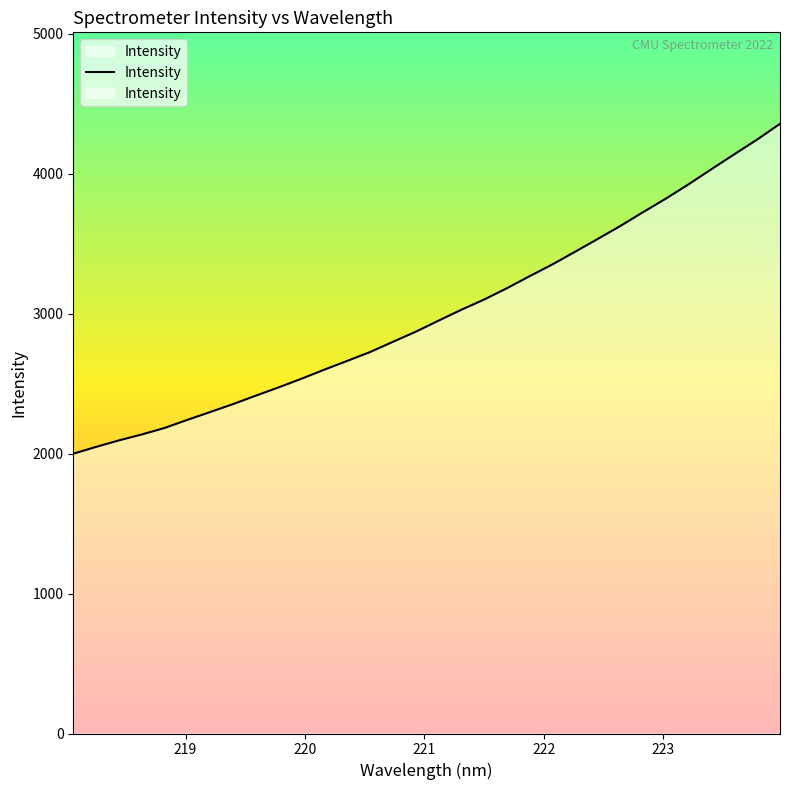

How many values are below 2948?

16